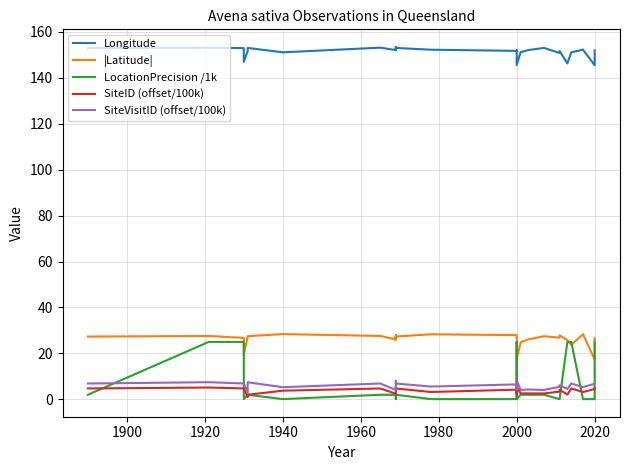

In |Latitude|, how many points are lower than both neighbors (excluding endpoints)?

8